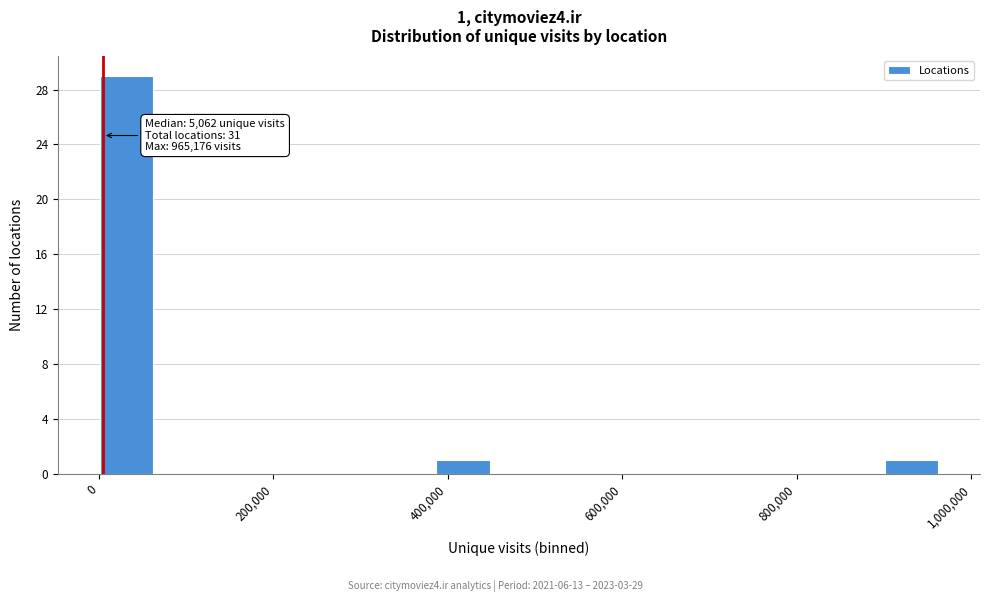

Read against the x-axis, roughly where is the centre of the tallest bar?

40000